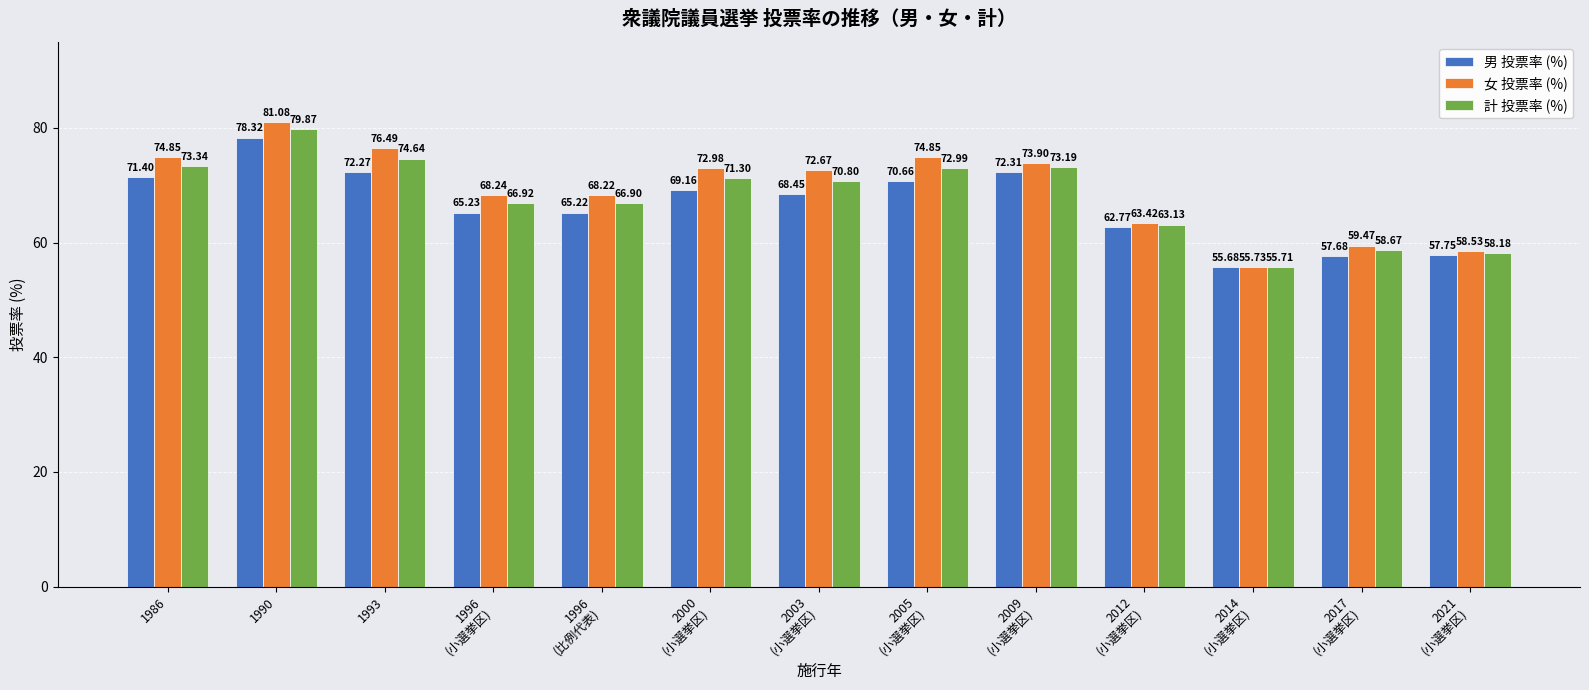

How many groups of bars are there?

13